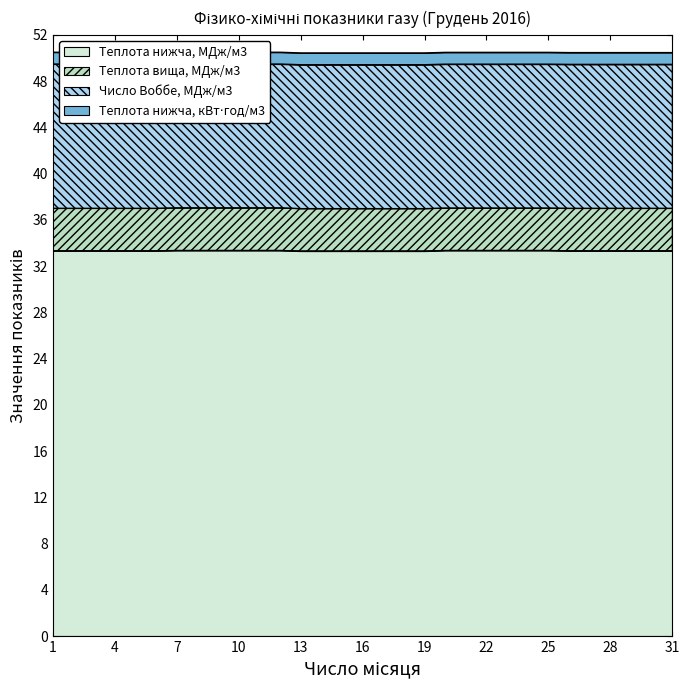

What is the lowest value of the Теплота нижча, МДж/м3 series?

33.3